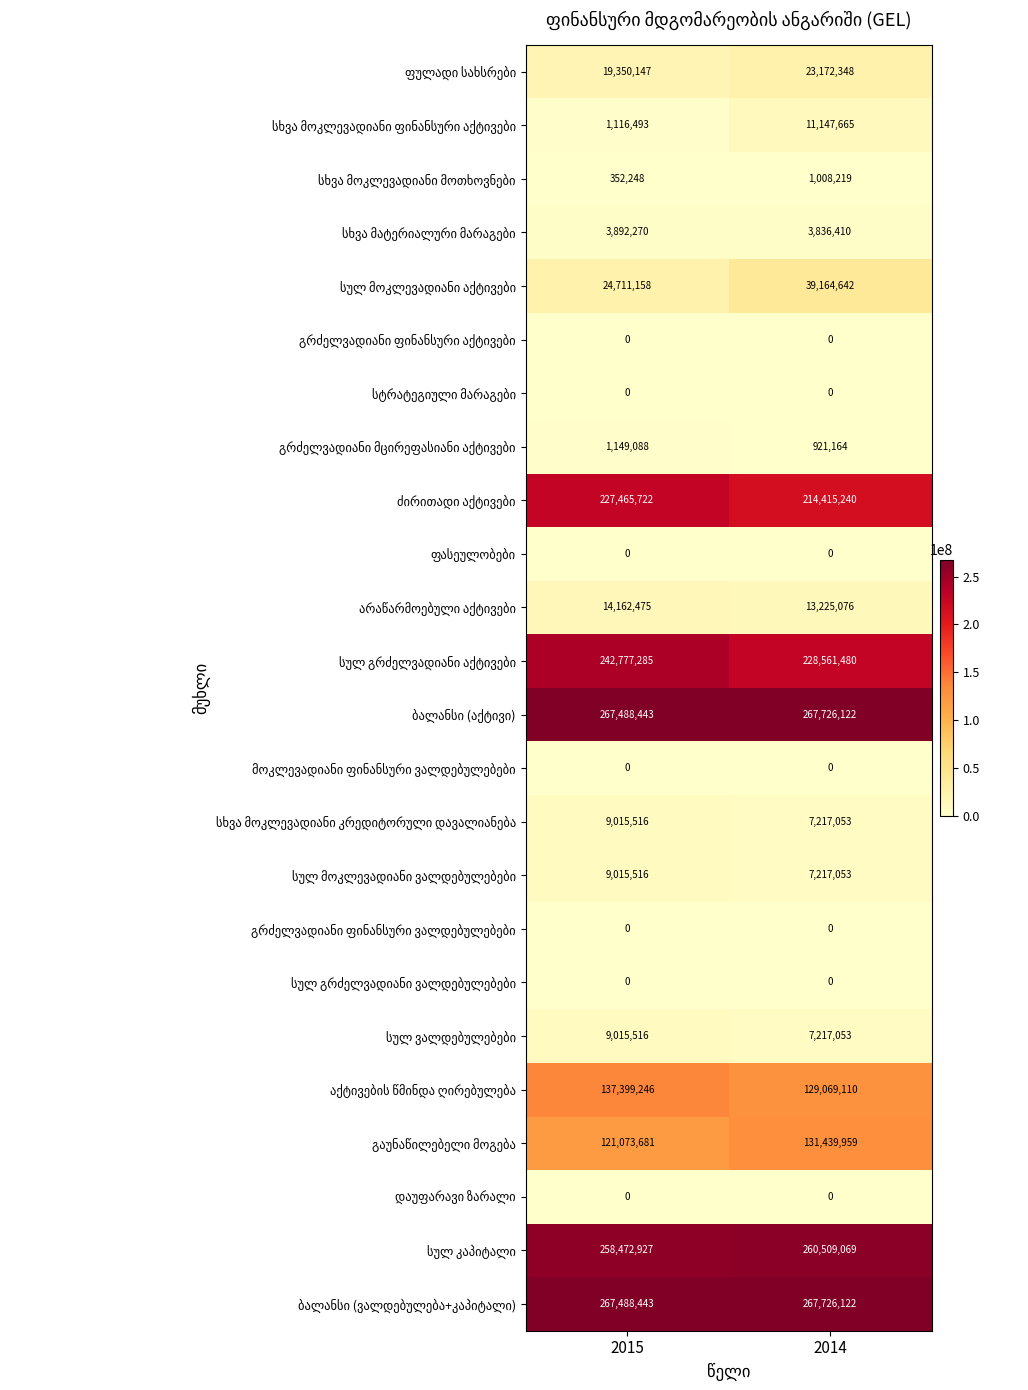

What is the greatest value displayed?

267726122